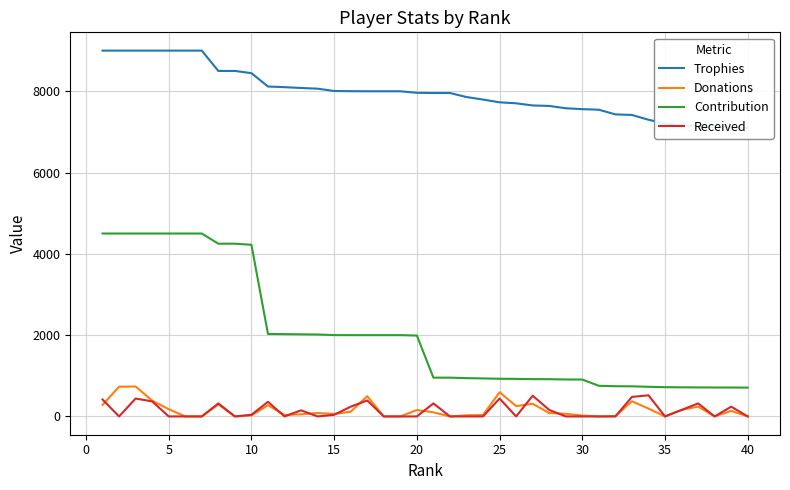

What is the highest value of the Contribution series?

4500